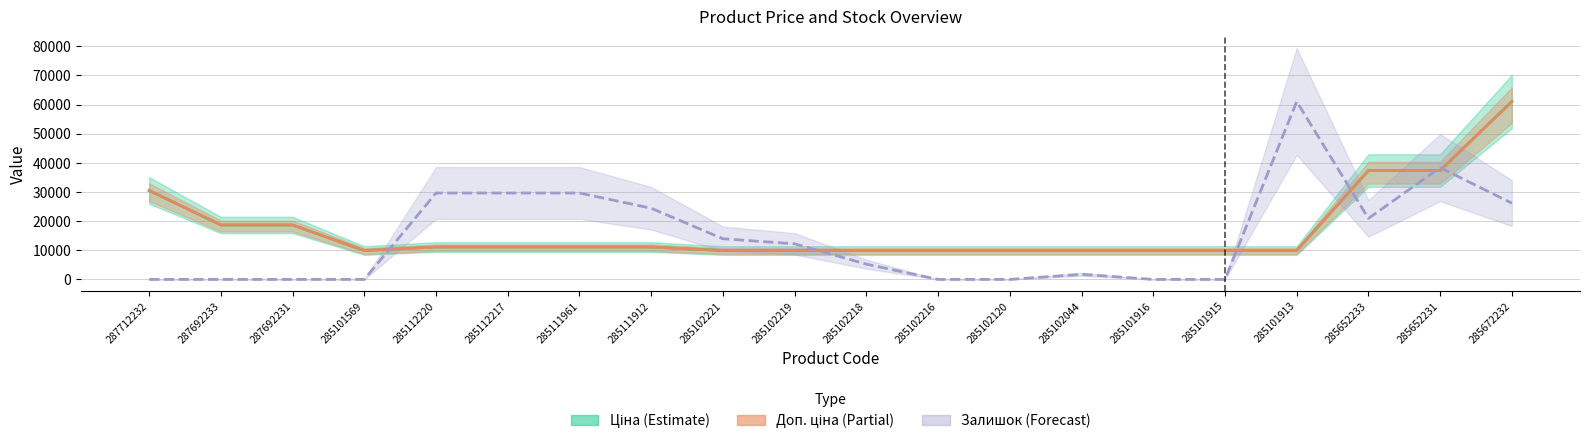

What is the difference between the maximum and second lowest values in the Доп. ціна series?

51116.2